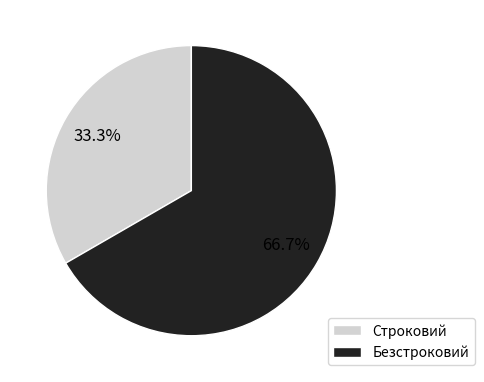

Count the number of slices in the pie.

2